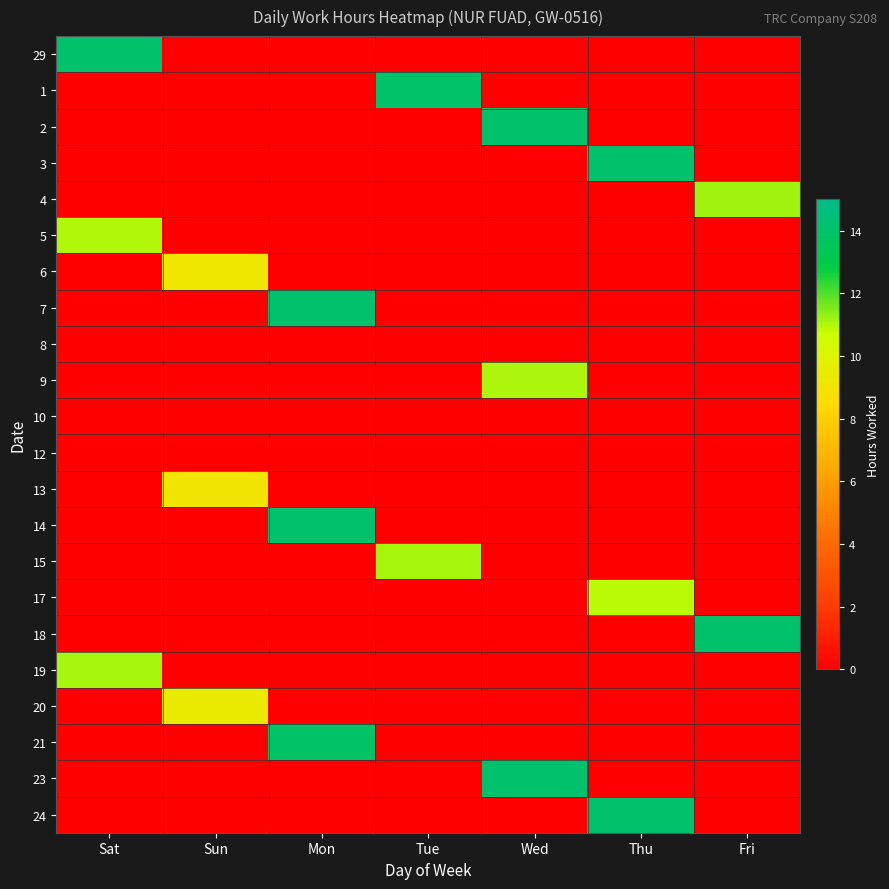

What is the maximum value shown in the chart?

14.1